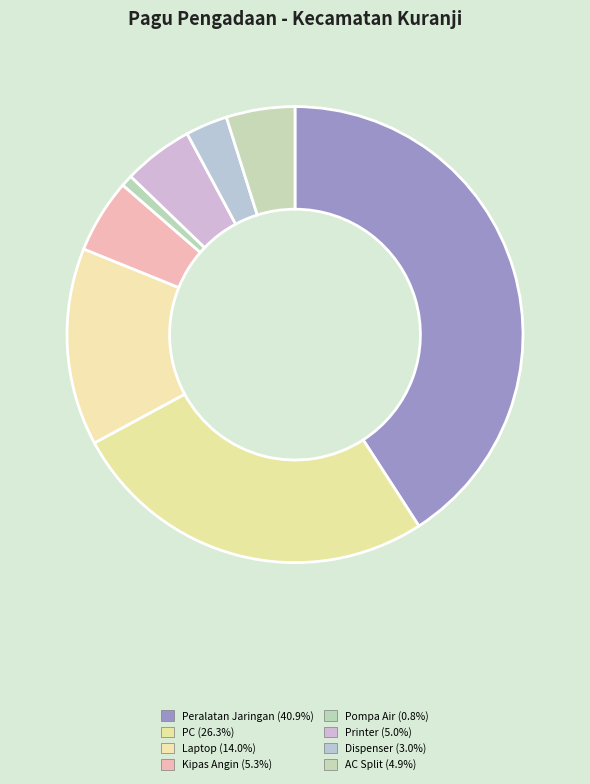

How many segments does this pie chart have?

8